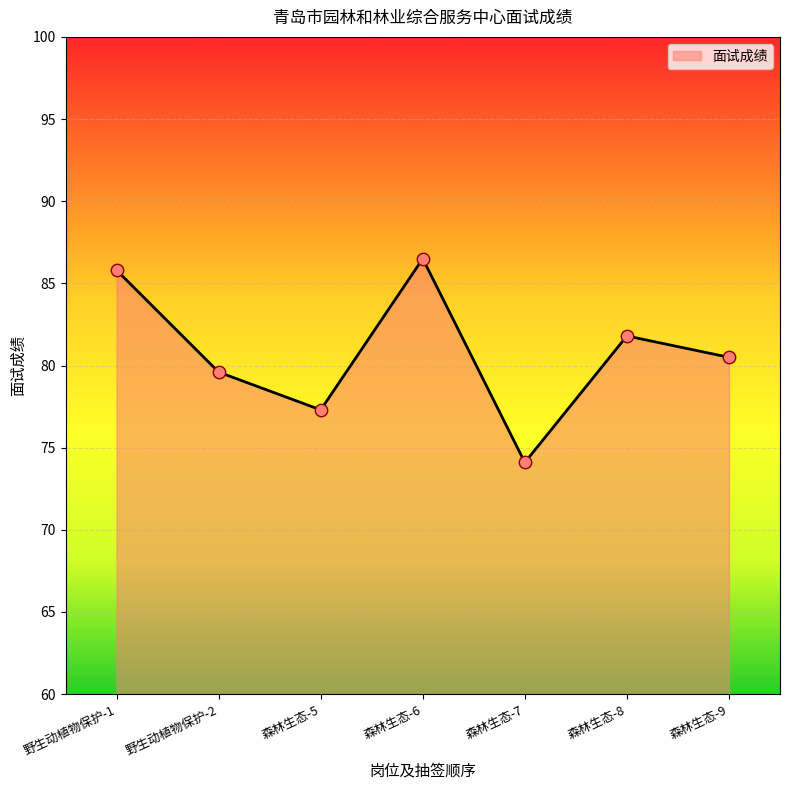

What is the change in value from 森林生态-6 to 森林生态-7?

-12.4